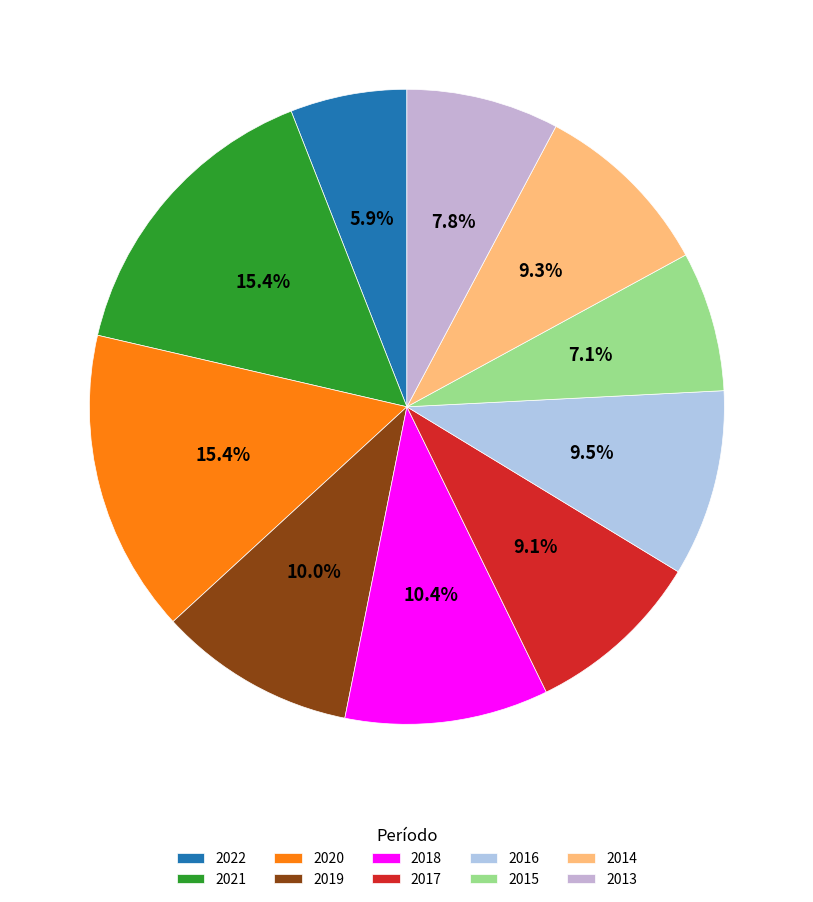

What percentage is the 2022 slice, to the nearest percent?

6%